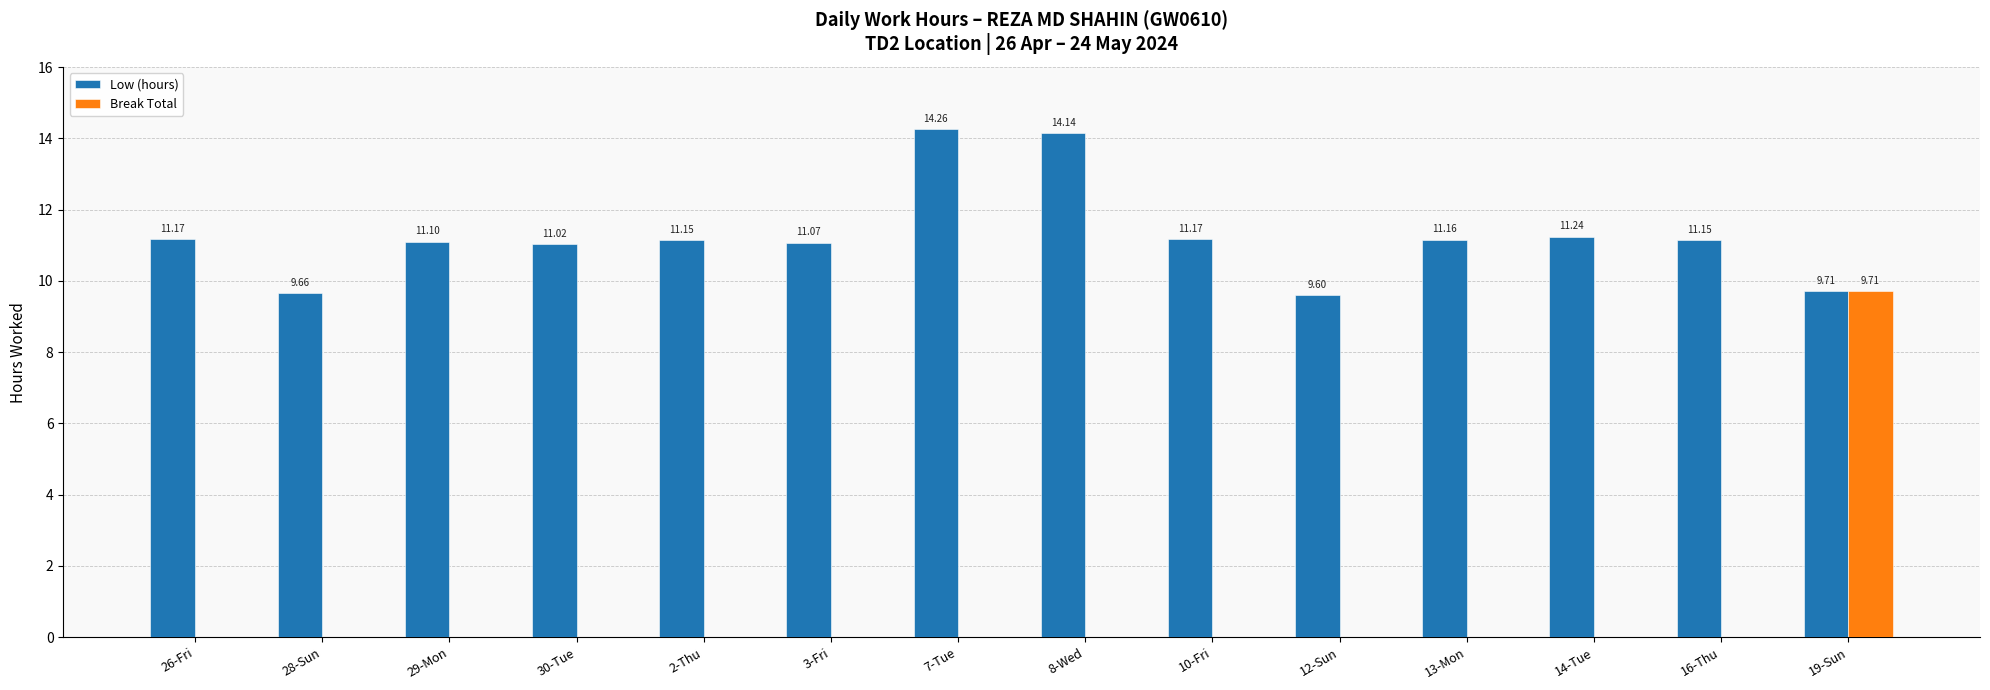

Which series changed the most between 26-Fri and 19-Sun?

Break Total